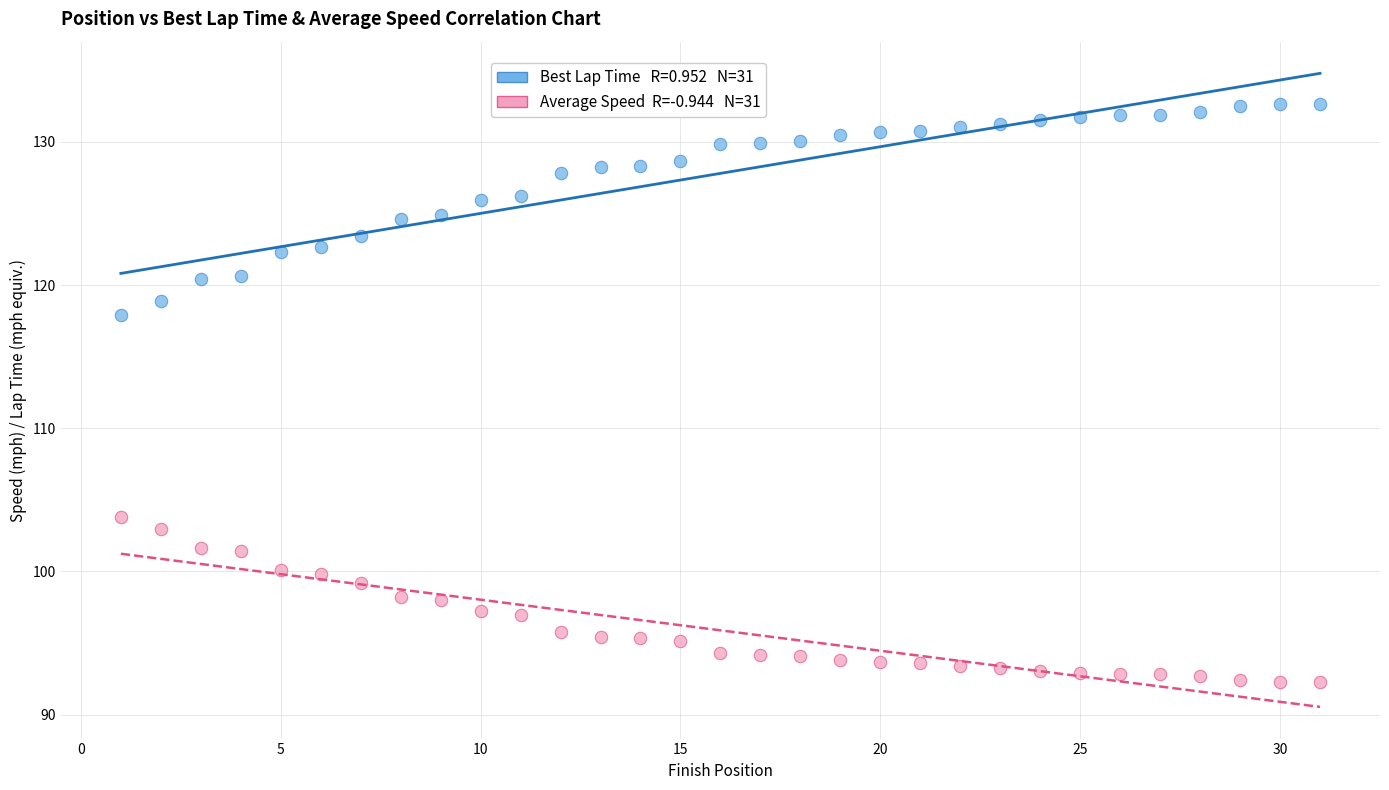

Across all data points, what is the range of X values (max minus min)?

30.0